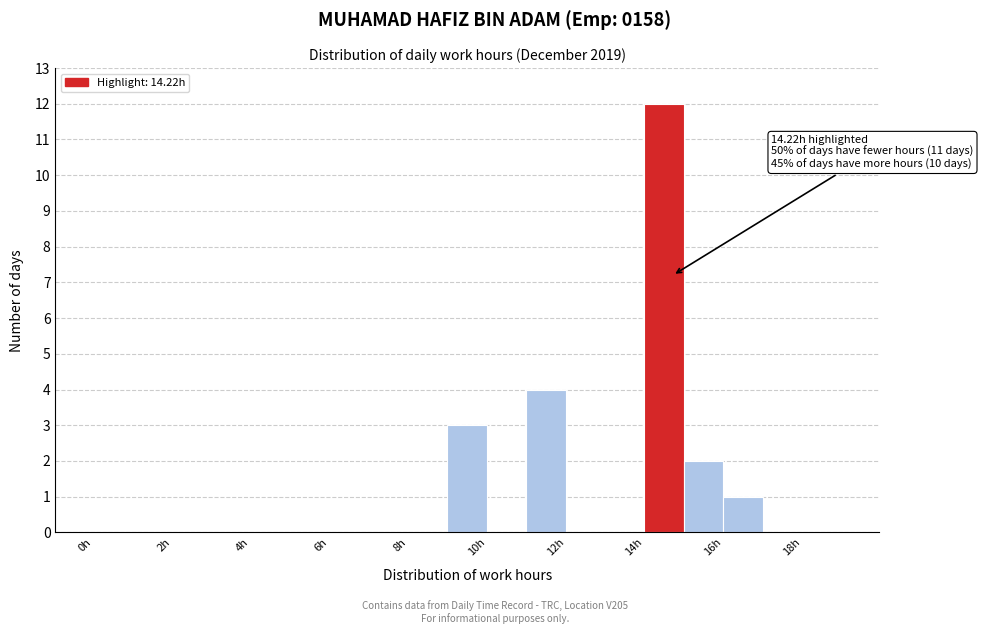

Which range on the x-axis has the tallest bar?

14 to 15